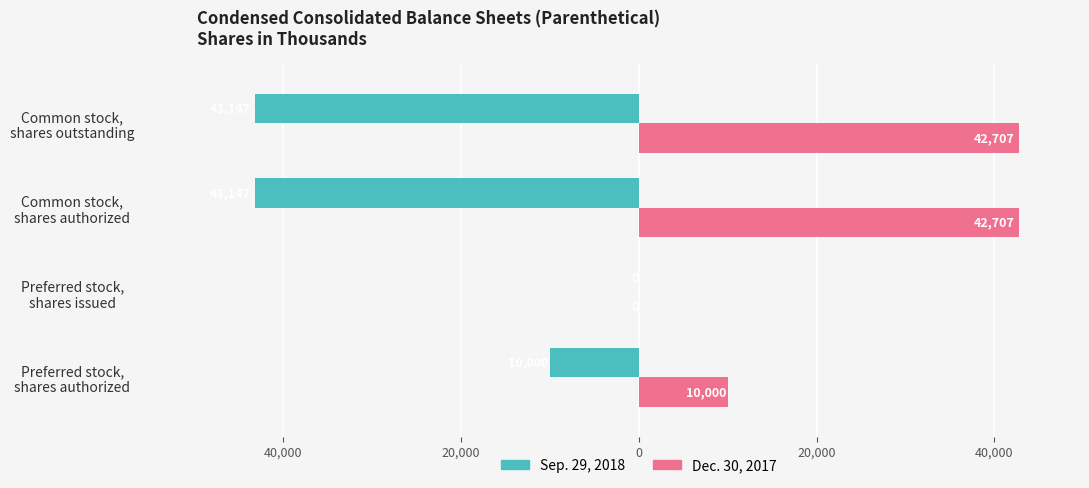

What are all the series names shown in the legend?

Sep. 29, 2018, Dec. 30, 2017